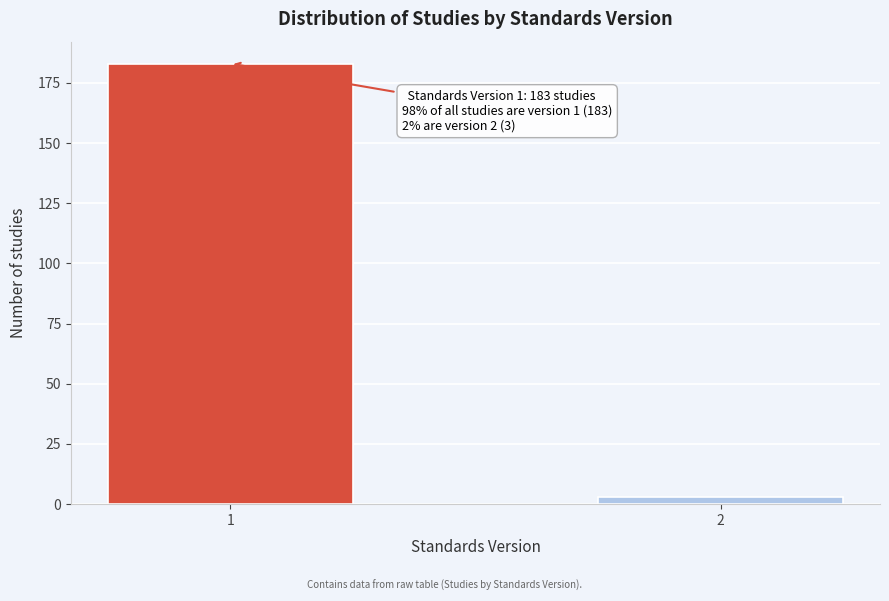

Reading right to left, what are all the values shown in this chart?

3	183